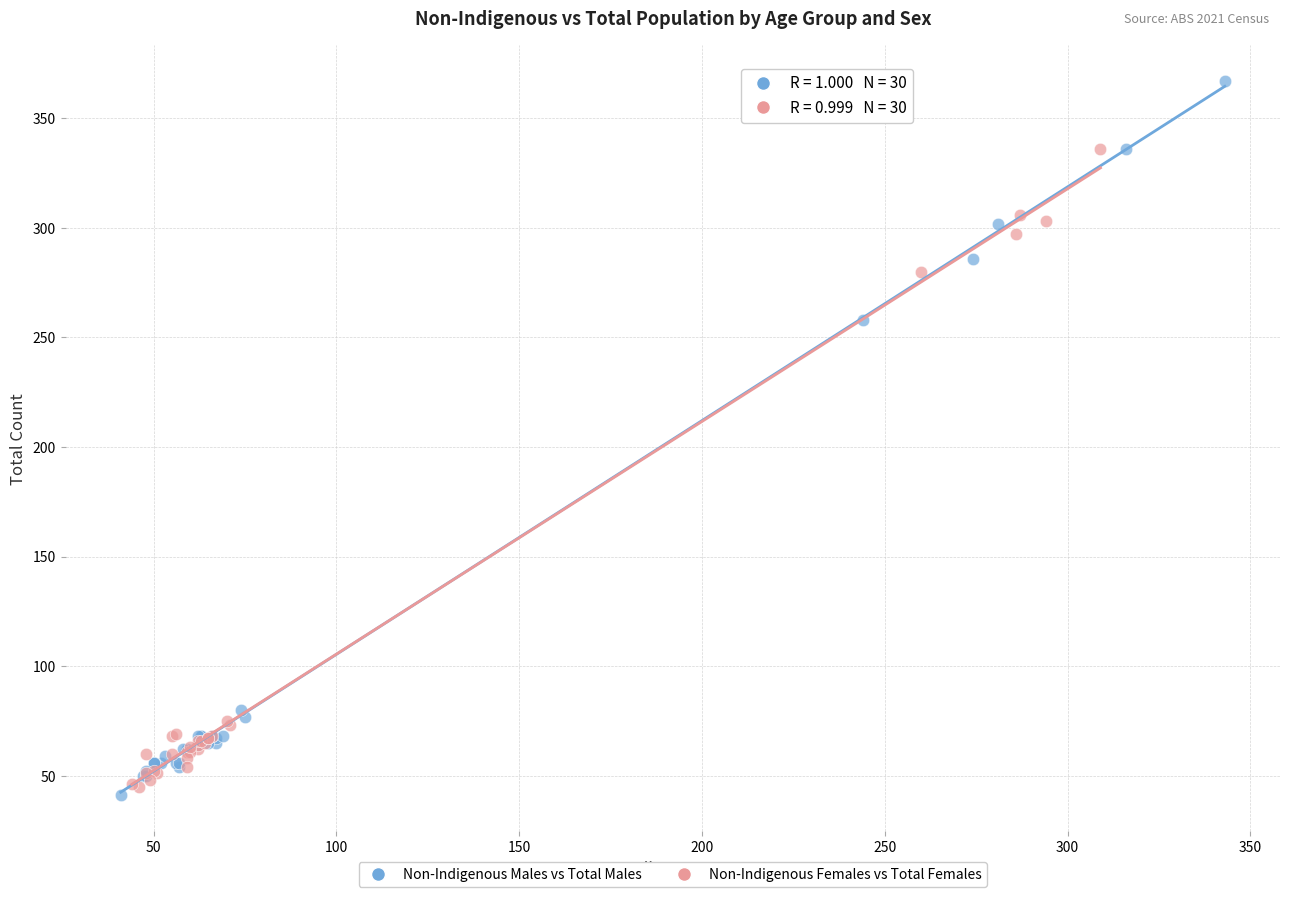

Which series has the largest Y range (max minus min)?

Non-Indigenous Males vs Total Males